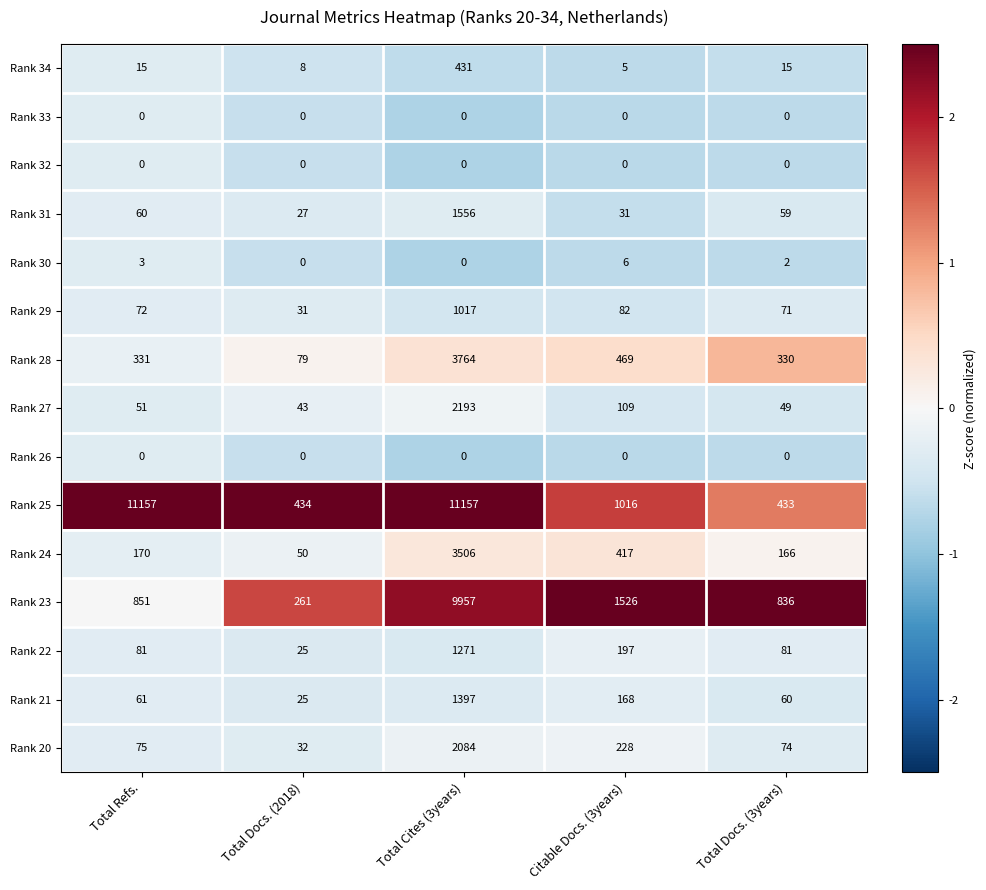

What is the difference between the Rank 23 values at Total Docs. (2018) and Total Refs.?

590